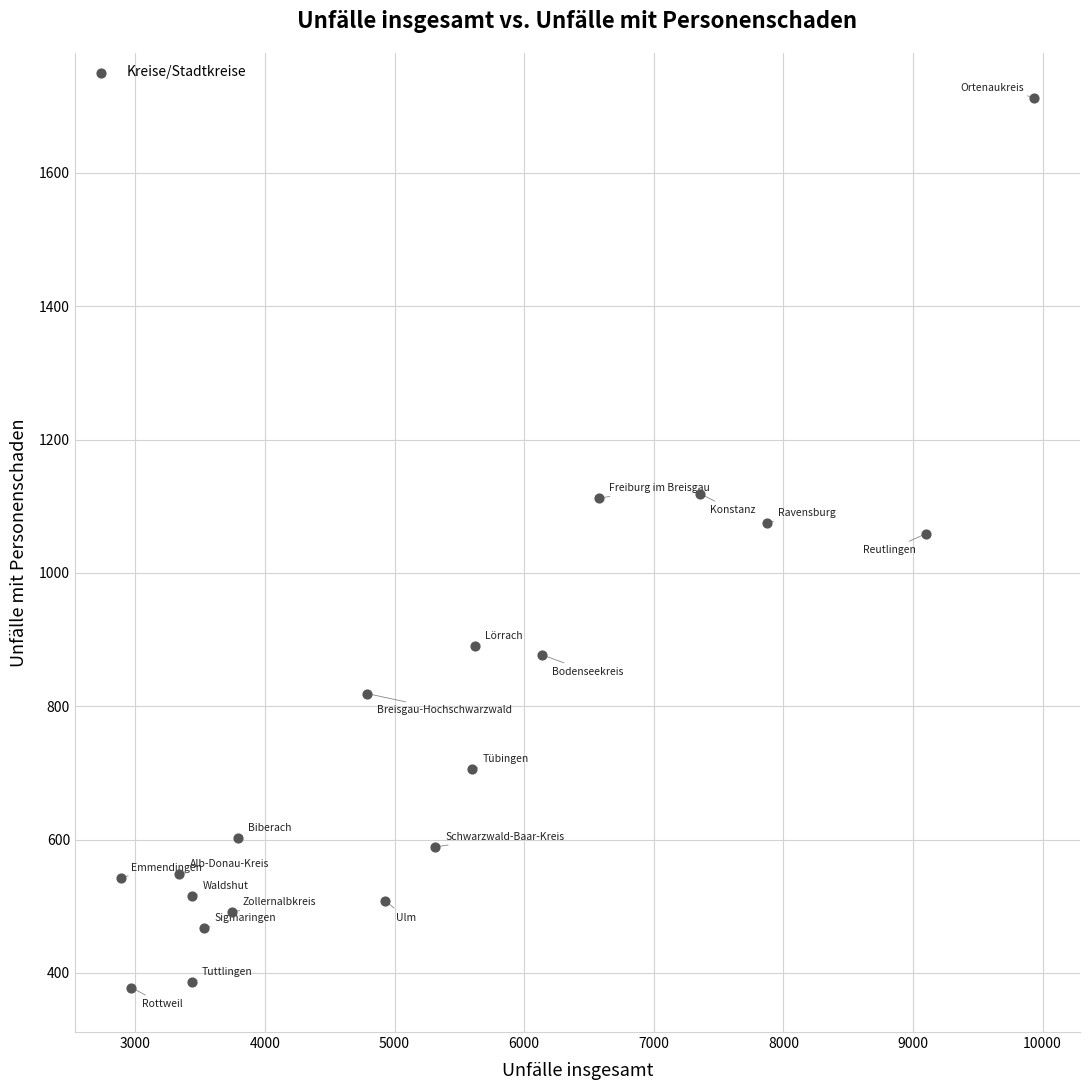

What is the range of X values (max minus min)?

7049